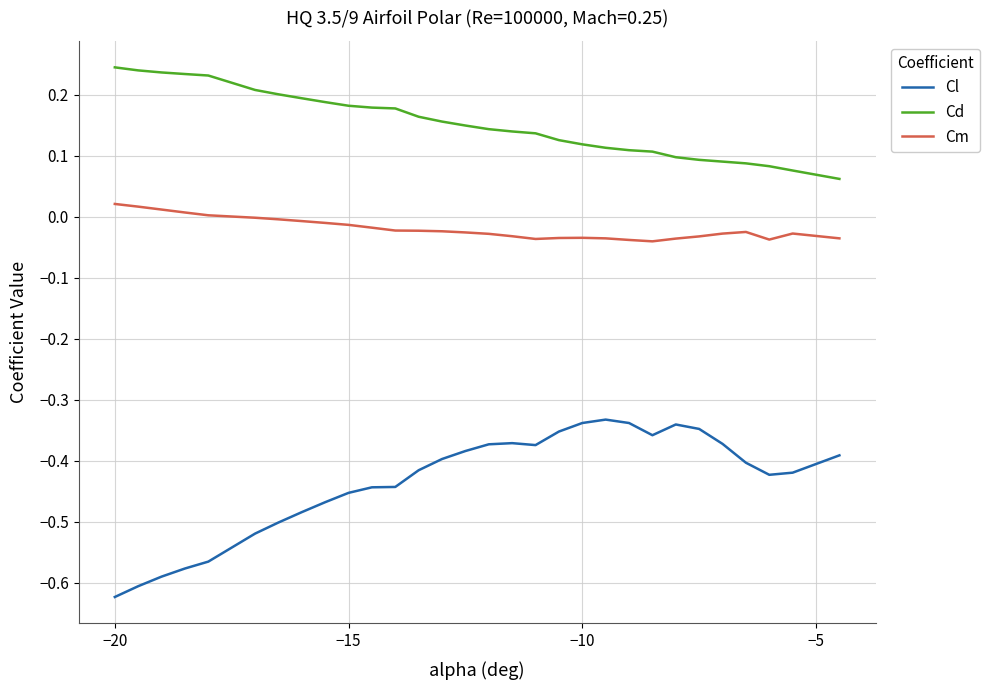

Which series has the largest range (max minus min)?

Cl